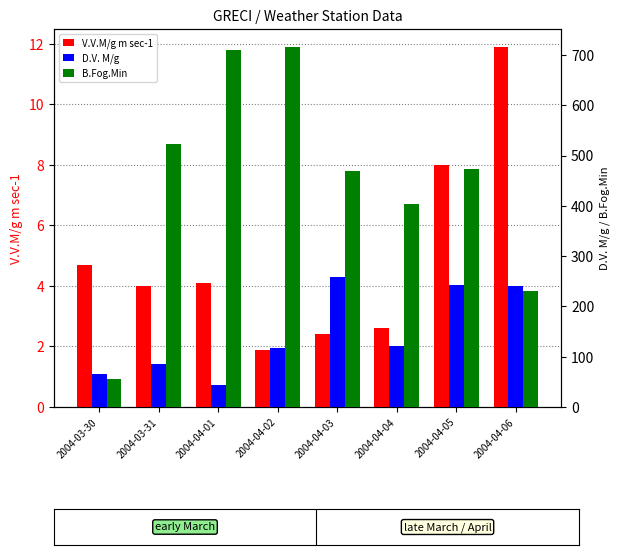

Reading left to right, what are all the values shown in this chart?

V.V.M/g m sec-1: 2004-03-30=4.7	2004-03-31=4.0	2004-04-01=4.1	2004-04-02=1.9	2004-04-03=2.4	2004-04-04=2.6	2004-04-05=8.0	2004-04-06=11.9
D.V. M/g: 2004-03-30=65.0	2004-03-31=86.0	2004-04-01=43.0	2004-04-02=117.0	2004-04-03=258.0	2004-04-04=121.0	2004-04-05=243.0	2004-04-06=241.0
B.Fog.Min: 2004-03-30=55.0	2004-03-31=523.0	2004-04-01=711.0	2004-04-02=716.0	2004-04-03=470.0	2004-04-04=403.0	2004-04-05=473.0	2004-04-06=231.0